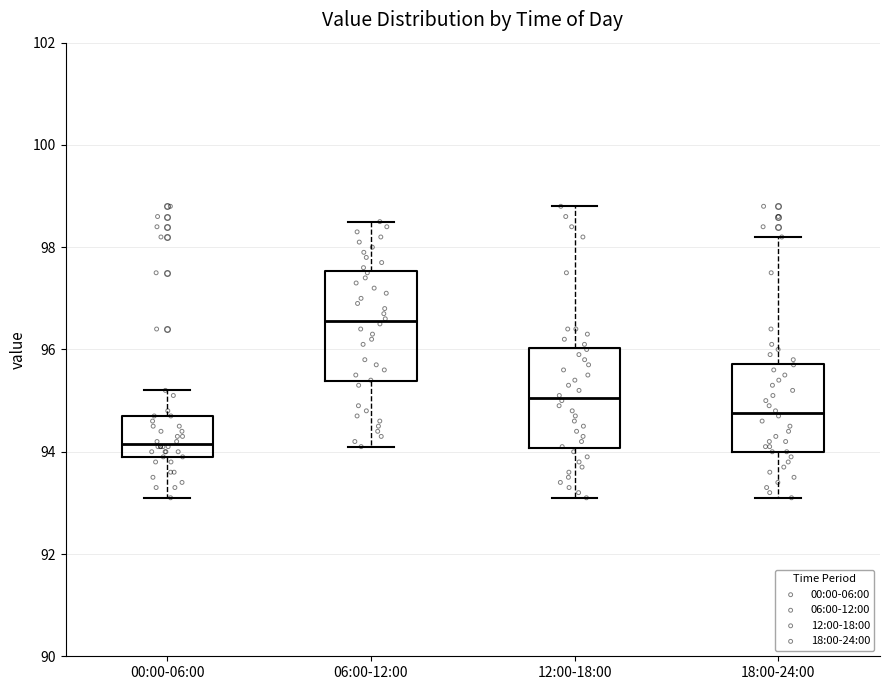

Reading left to right, read every box against the y-axis: the position of its median line, the range the box covers, and the ends of its whiskers. The values are not printed on the chart, so give them approximately, as read against the axis.

00:00-06:00: median 94.2, box 94.0 to 94.8, whiskers 93.2 to 95.2
06:00-12:00: median 96.6, box 95.4 to 97.6, whiskers 94.2 to 98.6
12:00-18:00: median 95.0, box 94.0 to 96.0, whiskers 93.2 to 98.8
18:00-24:00: median 94.8, box 94.0 to 95.8, whiskers 93.2 to 98.2